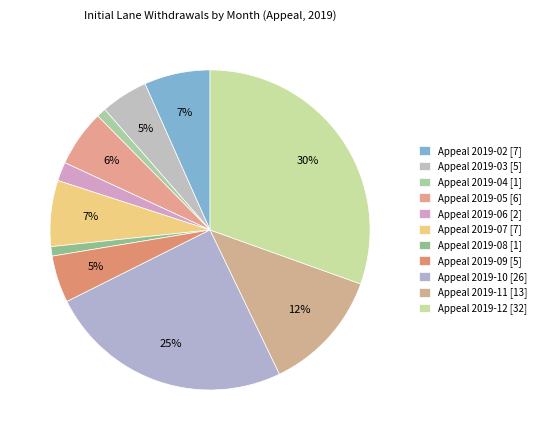

Which category has the smallest portion of the pie?

Appeal 2019-04